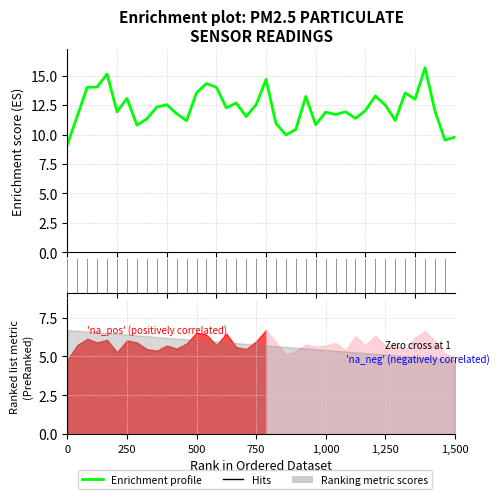

What is the label of the 26th point from the left?

25